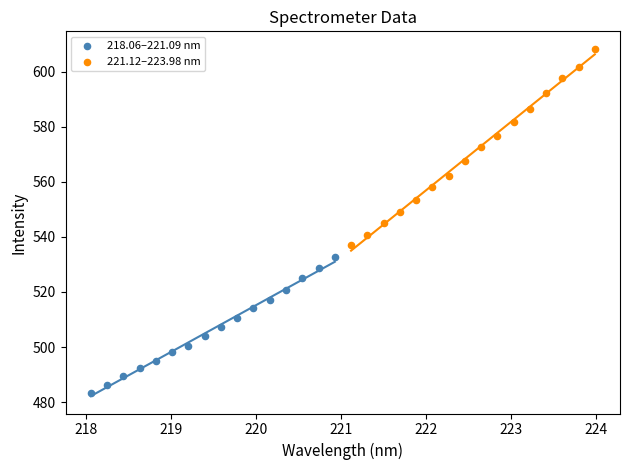

Which series has the widest spread of Y values?

221.12–223.98 nm